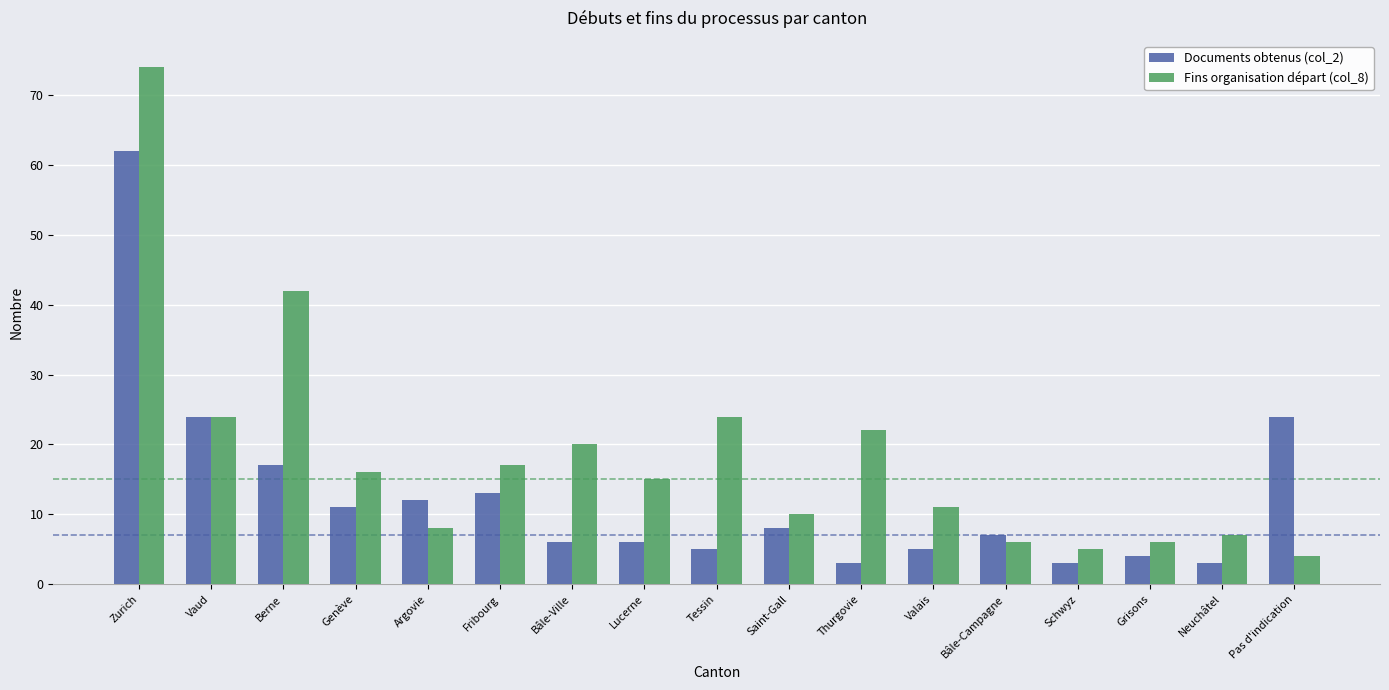

What is the average value of the Fins organisation départ (col_8) series?

18